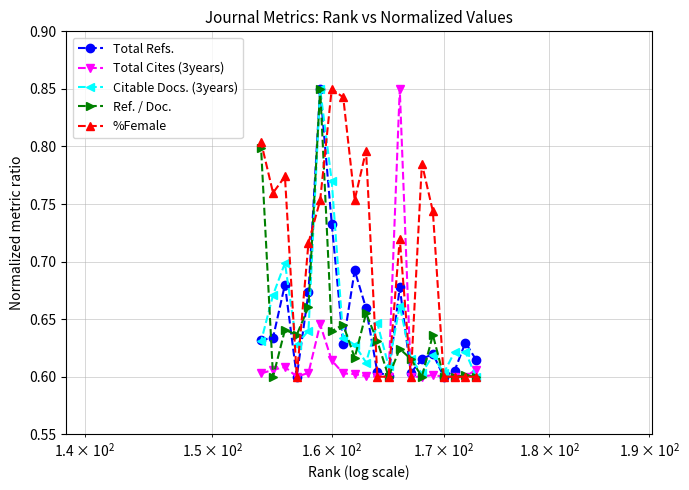

True or false: Total Cites (3years) has more than 1 interior local peaks.

True